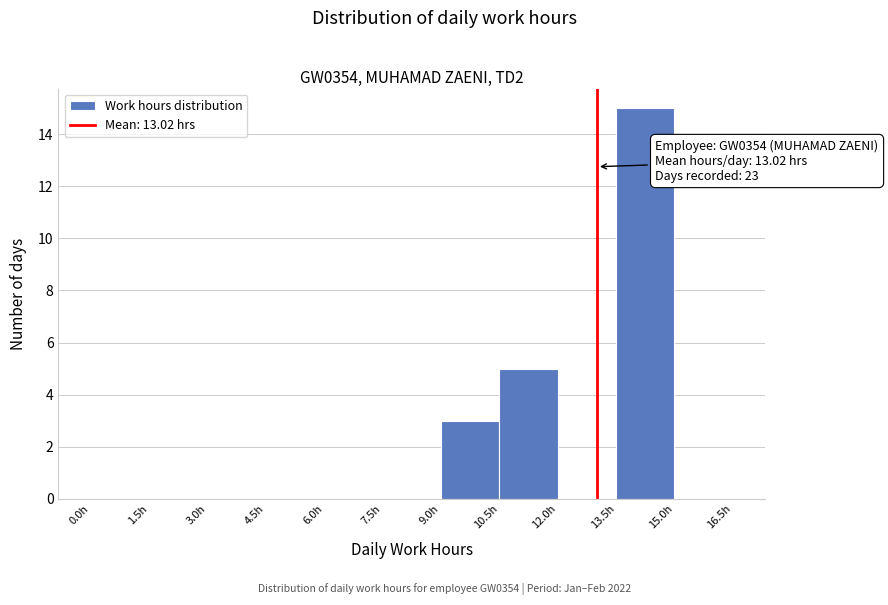

Over which range of the x-axis is the bar tallest?

13.5 to 15.0